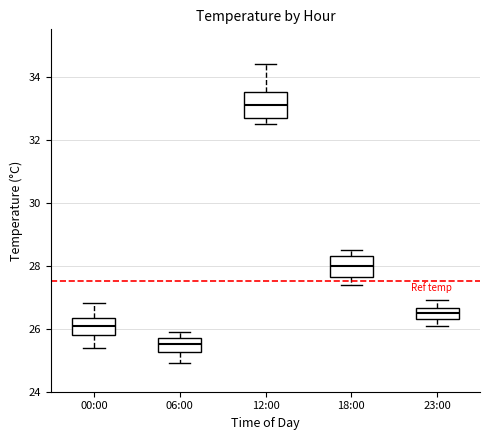

Where is the lower edge of the box for 12:00 on the y-axis? The values are not printed on the chart, so give them approximately, as read against the axis.

32.8